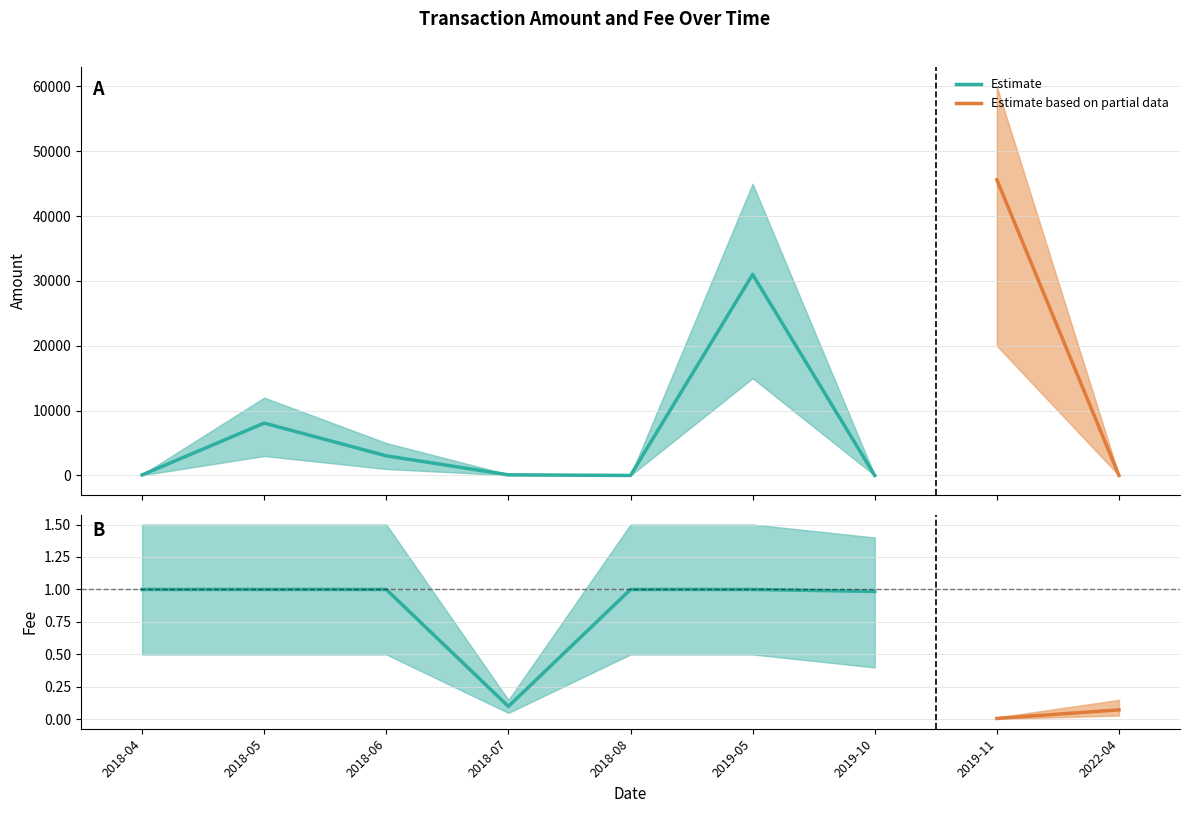

Is it true that Fee_lower equals 0.5 at 2019-05?

True